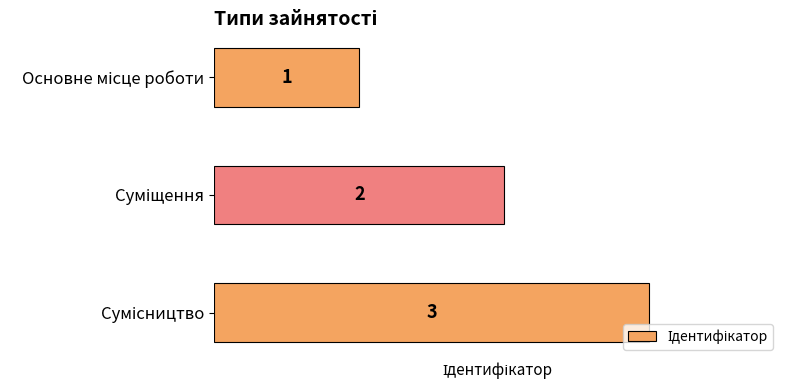

What is the greatest value displayed?

3